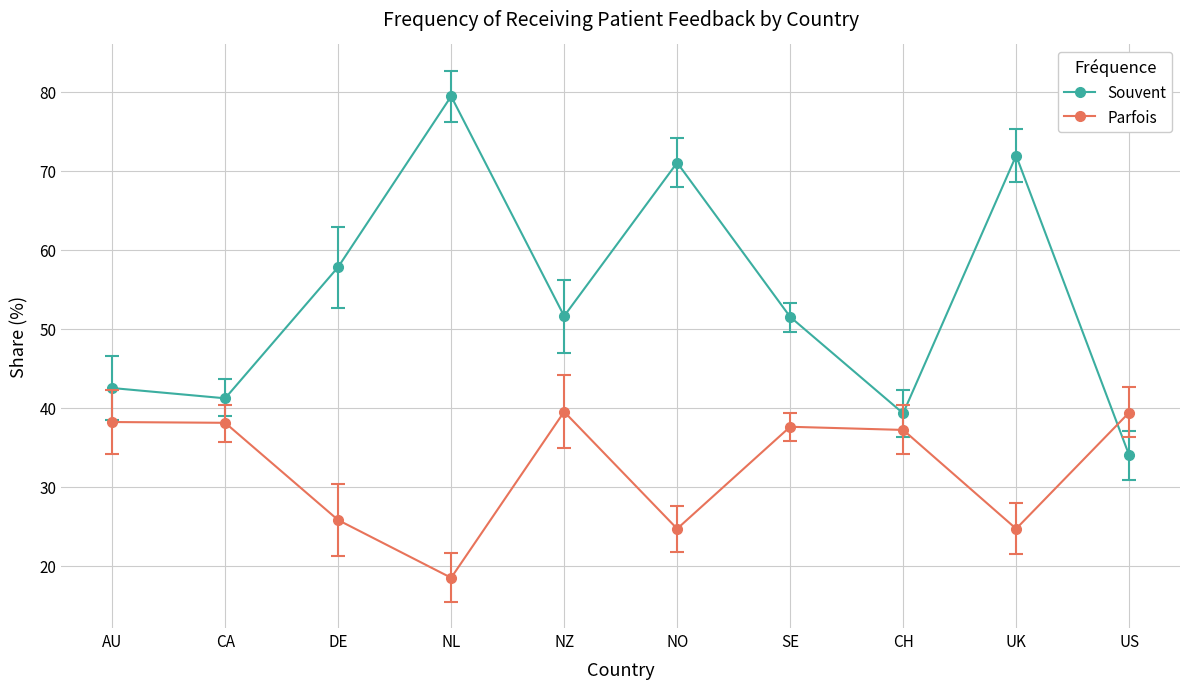

What is the label of the 1st point from the right?

US